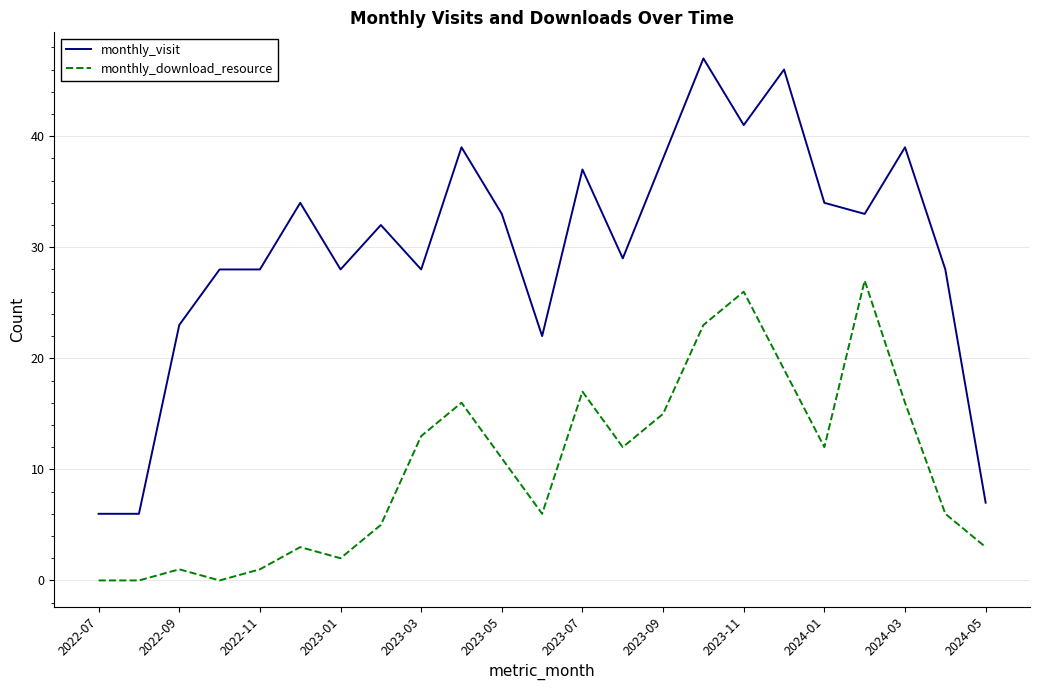

What are all the series names shown in the legend?

monthly_visit, monthly_download_resource